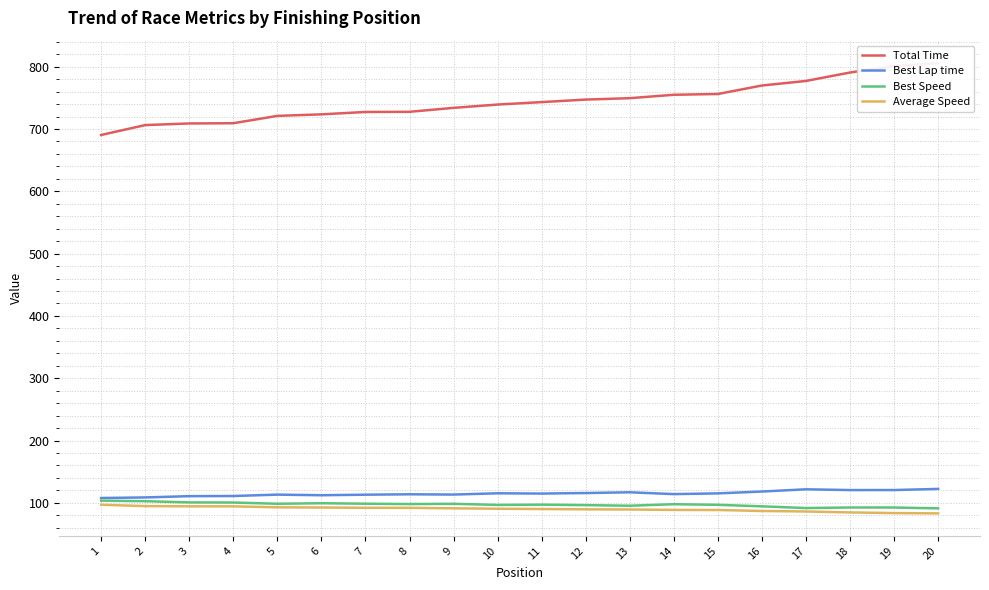

Is it true that Total Time equals 1174.7 at 8?

False